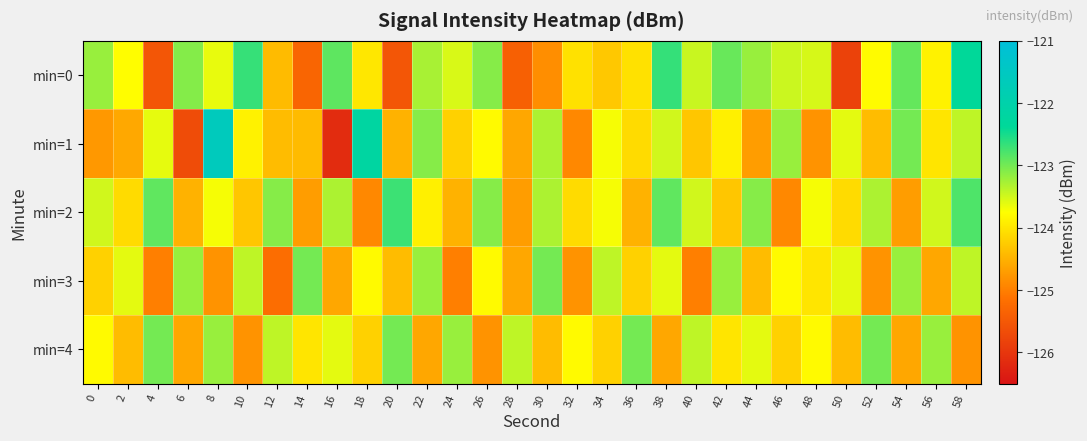

How many data points does each series have?

30